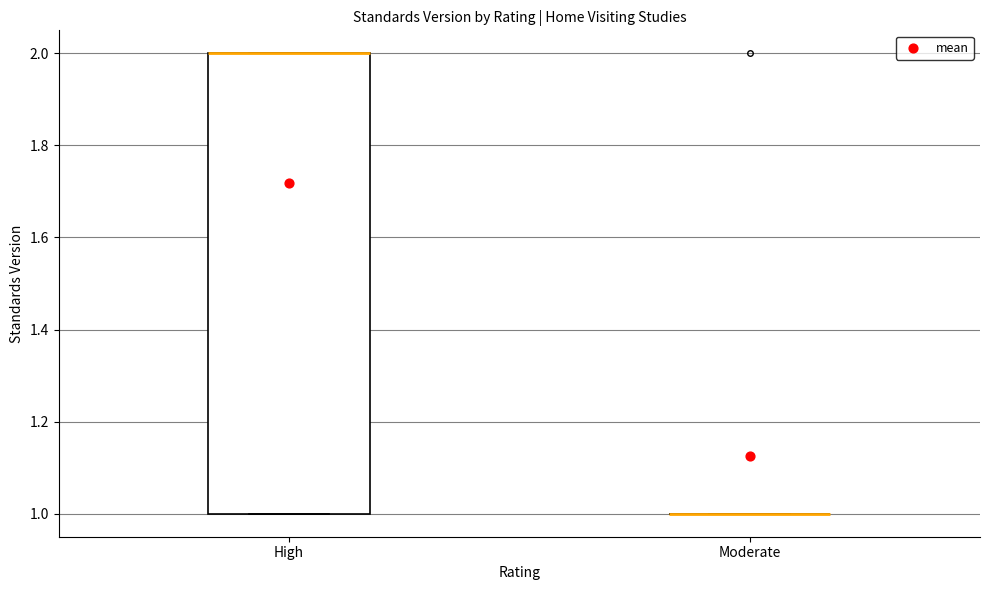

Reading left to right, read every box against the y-axis: the position of its median line, the range the box covers, and the ends of its whiskers. The values are not printed on the chart, so give them approximately, as read against the axis.

High: median 2 (drawn on the box's upper edge), box 1 to 2, whiskers 1 to 2
Moderate: box collapsed to a line at 1, whiskers 1 to 1